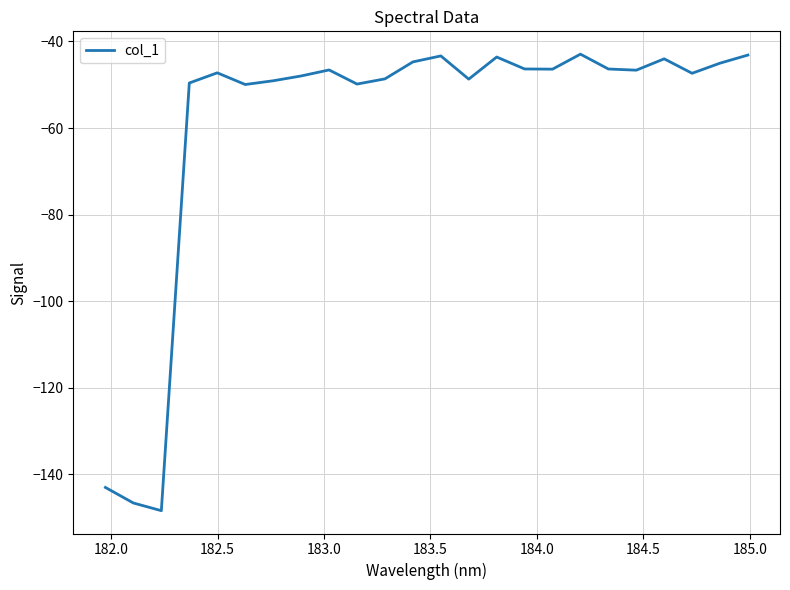

What is the difference between the maximum and minimum values?

105.4